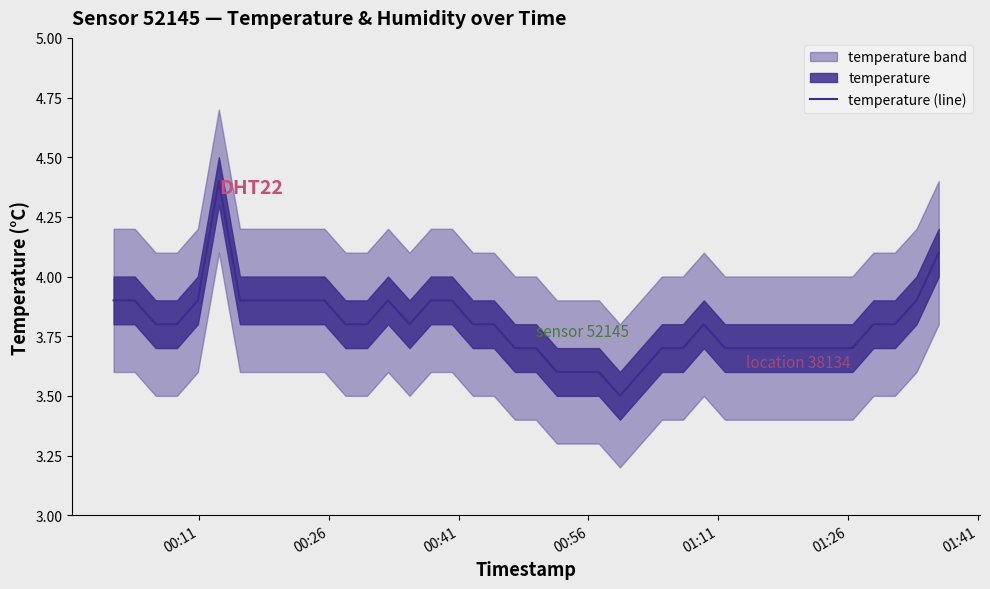

Does the chart display data point markers on the line(s)?

No